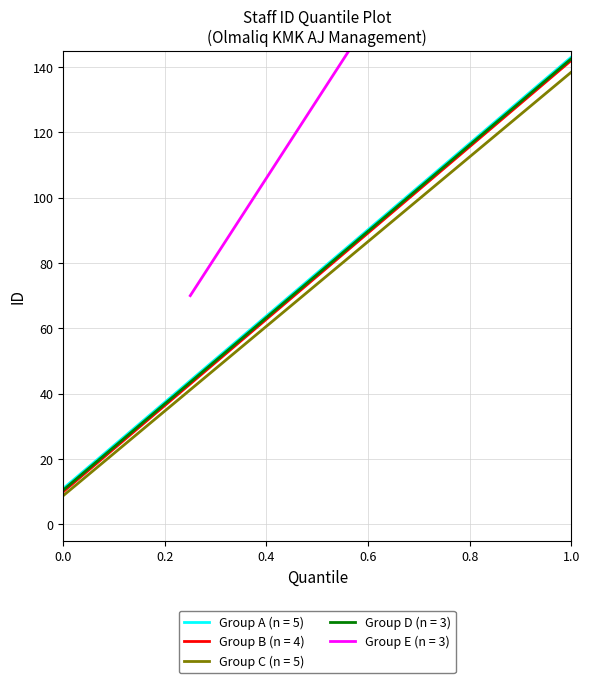

How many data points does each series have?

13